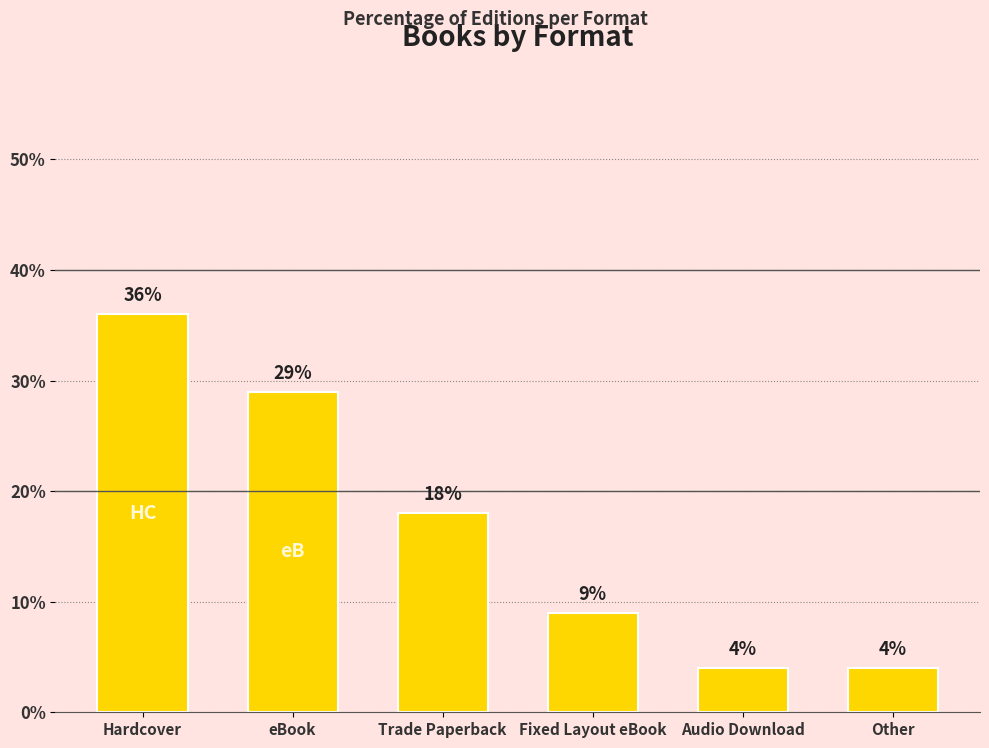

What is the label of the 5th bar from the right?

eBook